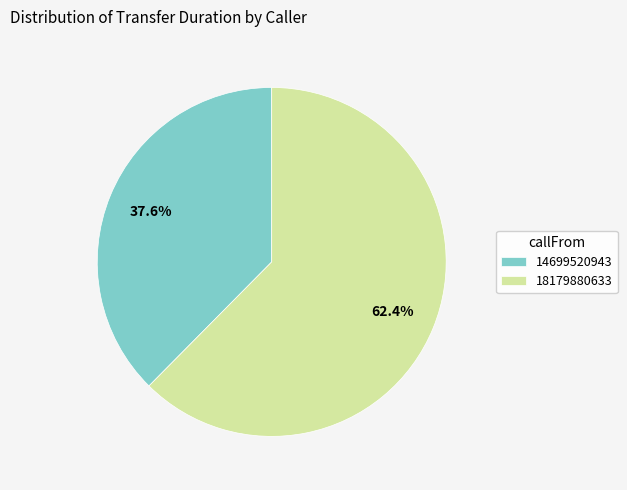

What is the smallest slice in the pie chart?

14699520943